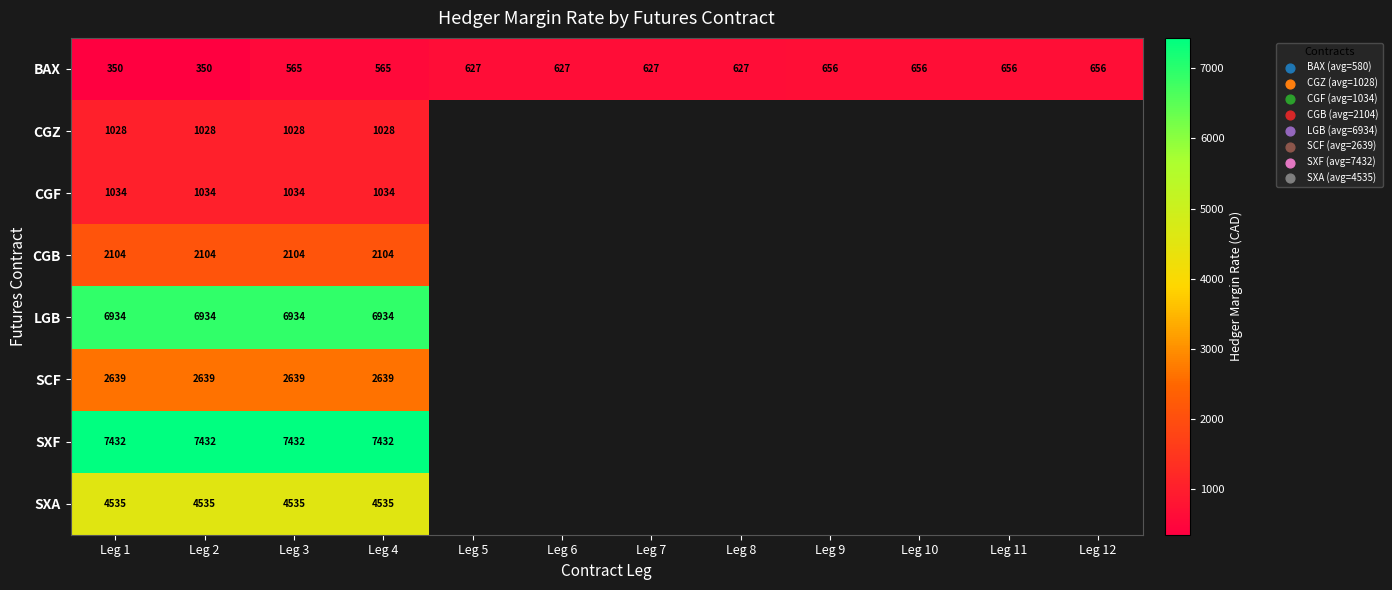

What is the smallest value displayed?

350.0